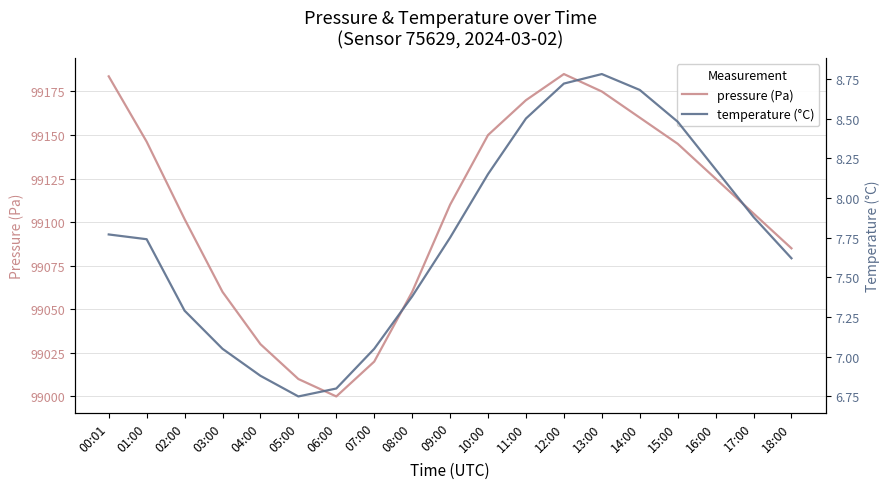

At which category is the sum across all series the highest?

12:00